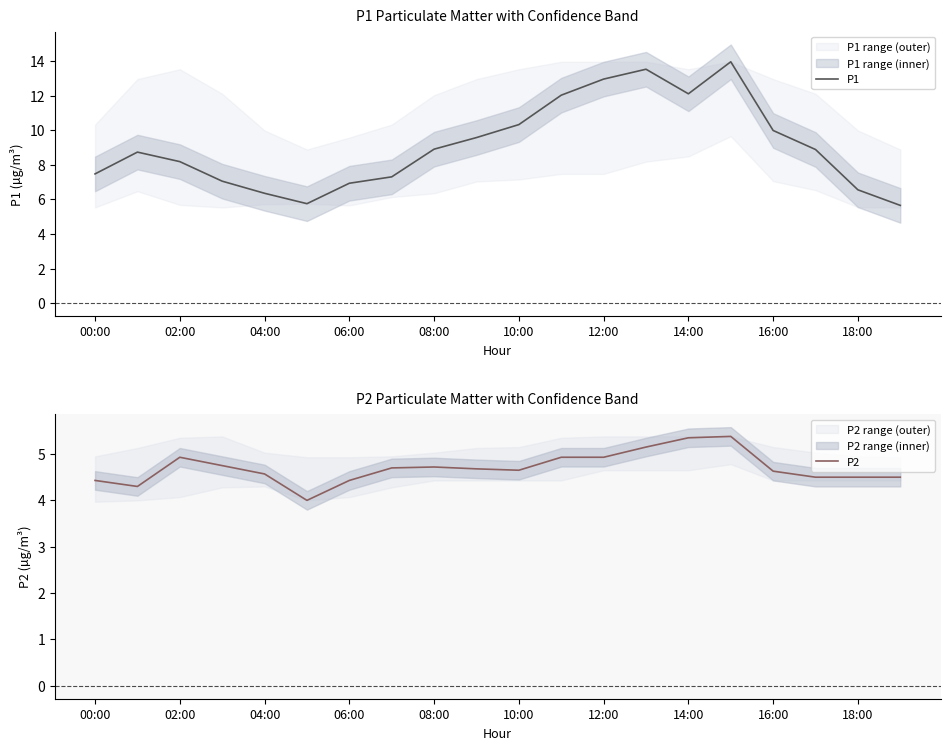

List the series in order of their peak value, lowest first.

P2, P1